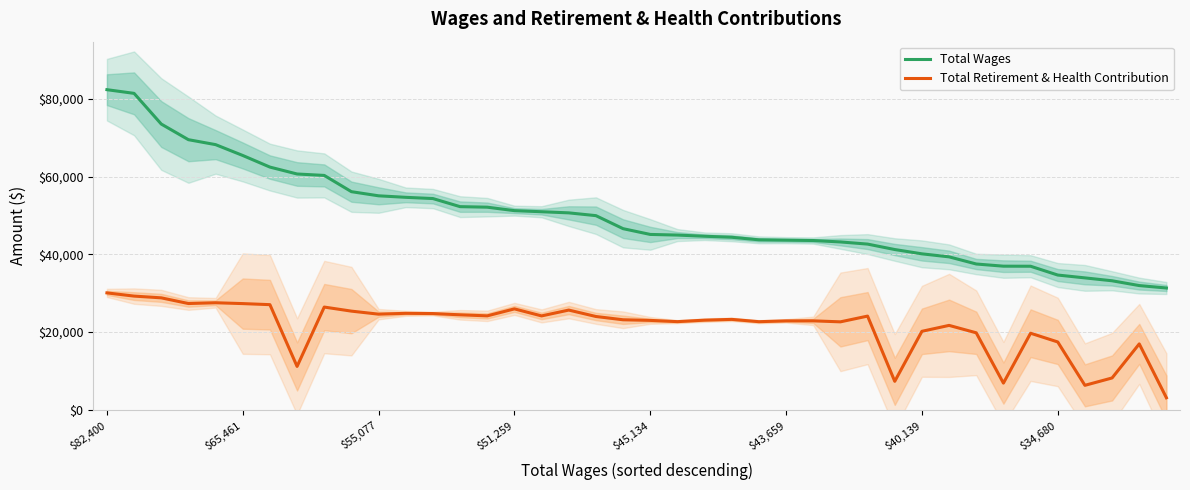

How many lines are shown in the chart?

2